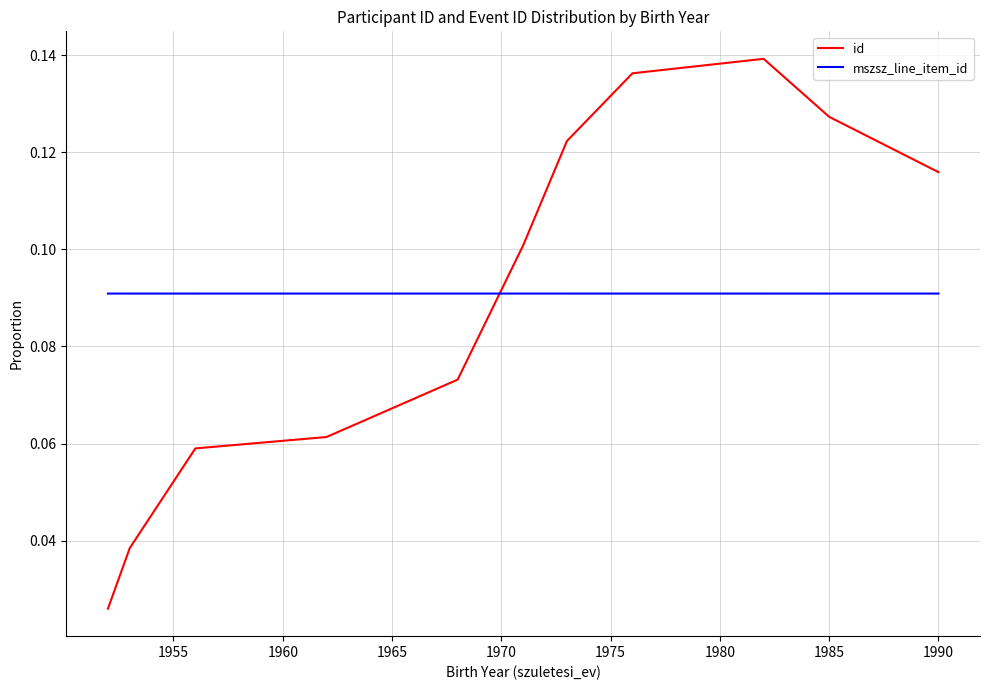

List the series in order of their peak value, lowest first.

mszsz_line_item_id, id